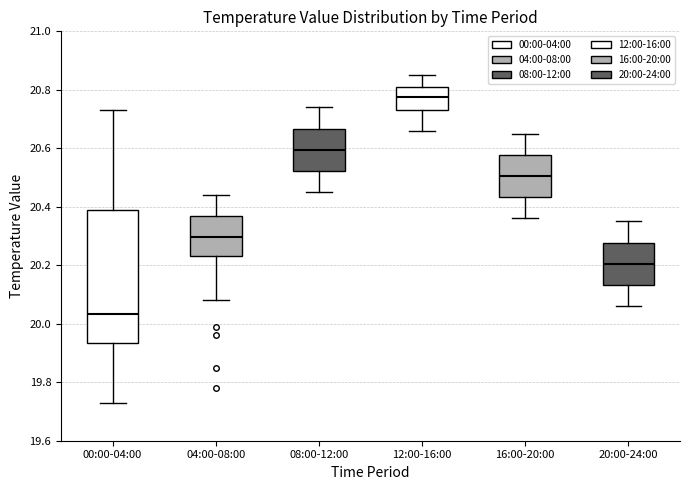

Reading left to right, transcribe this box plot: for each box, give where its median line is, the range the box spans, and where its two whiskers end, as read against the y-axis. The values are not printed on the chart, so give them approximately, as read against the axis.

00:00-04:00: median 20.04, box 19.94 to 20.38, whiskers 19.74 to 20.74
04:00-08:00: median 20.30, box 20.24 to 20.36, whiskers 20.08 to 20.44
08:00-12:00: median 20.60, box 20.52 to 20.66, whiskers 20.46 to 20.74
12:00-16:00: median 20.78, box 20.74 to 20.82, whiskers 20.66 to 20.86
16:00-20:00: median 20.50, box 20.44 to 20.58, whiskers 20.36 to 20.66
20:00-24:00: median 20.20, box 20.14 to 20.28, whiskers 20.06 to 20.36